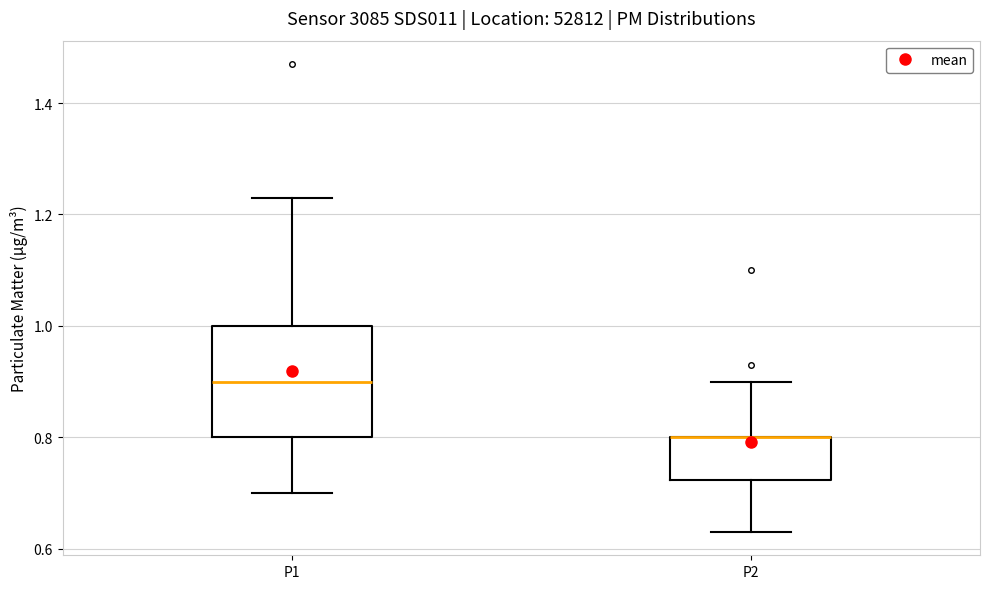

Which box is the tallest, from its lower edge to its upper edge?

P1